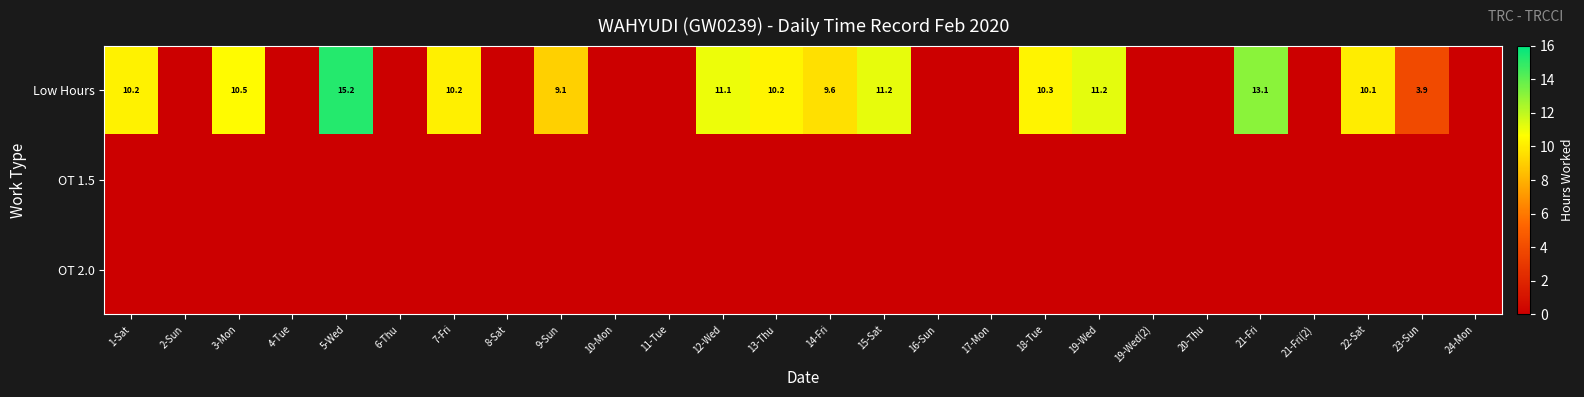

True or false: Low Hours has a value of 10.1 at 22-Sat.

True